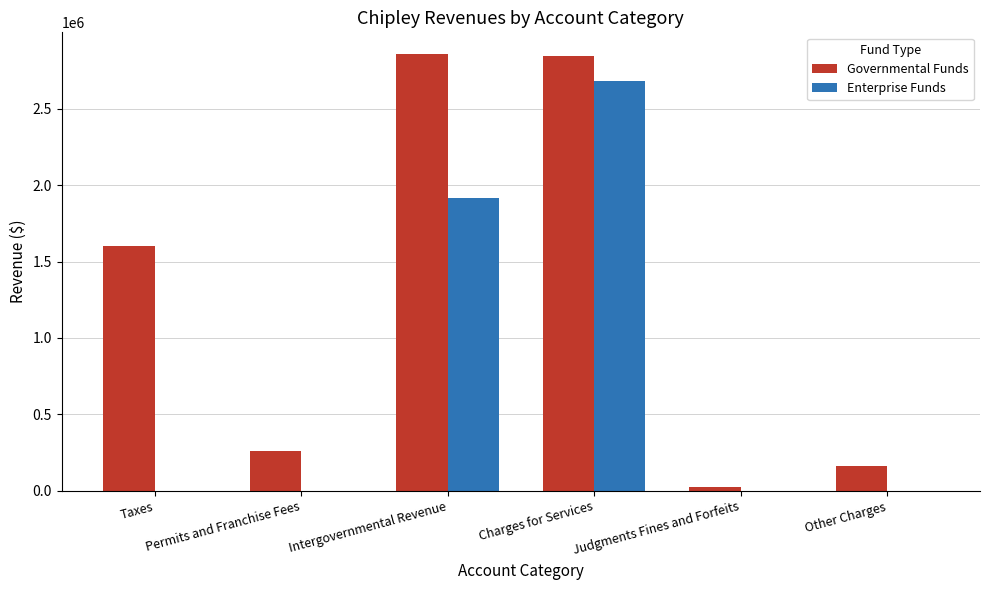

What is the difference between the Governmental Funds values at Intergovernmental Revenue and Taxes?

1257503